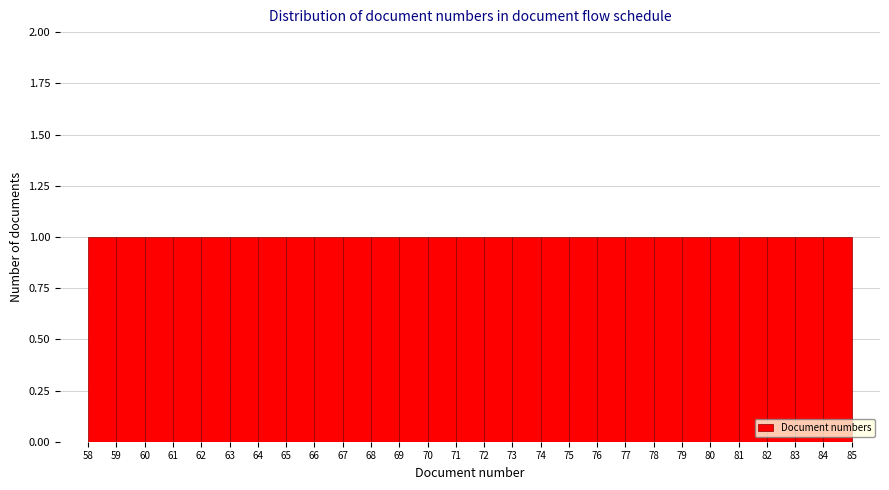

How tall is the bar that spans 70 to 71 on the x-axis? The values are not printed on the chart, so give them approximately, as read against the axis.

1